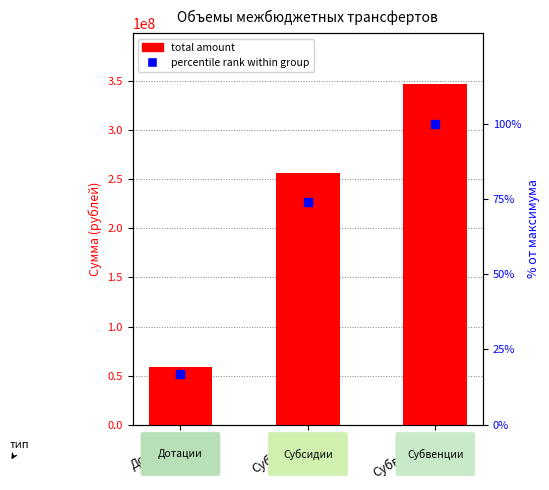

Which series reaches the maximum Y coordinate?

total amount